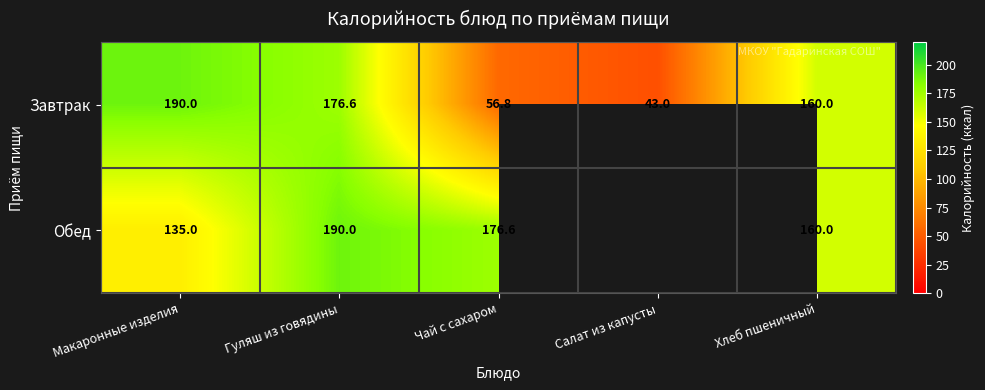

Which has a higher value, Хлеб пшеничный or Макаронные изделия?

Макаронные изделия